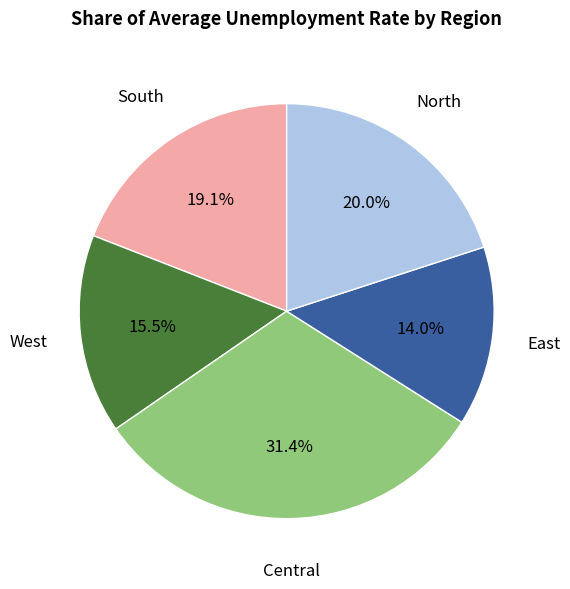

Count the number of slices in the pie.

5